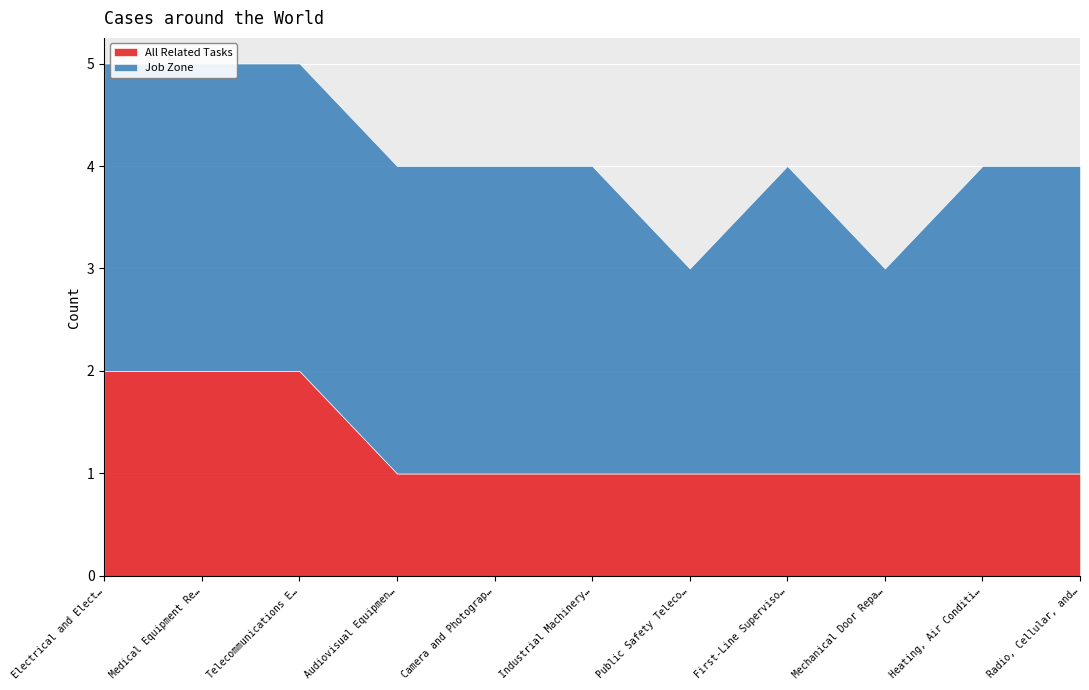

What is the approximate value of All Related Tasks at Audiovisual Equipment Installers and Repairers?

1